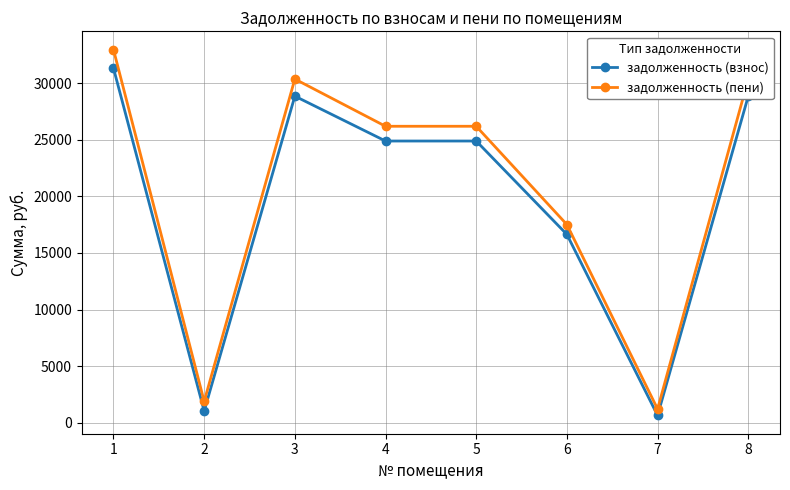

How many lines are shown in the chart?

2